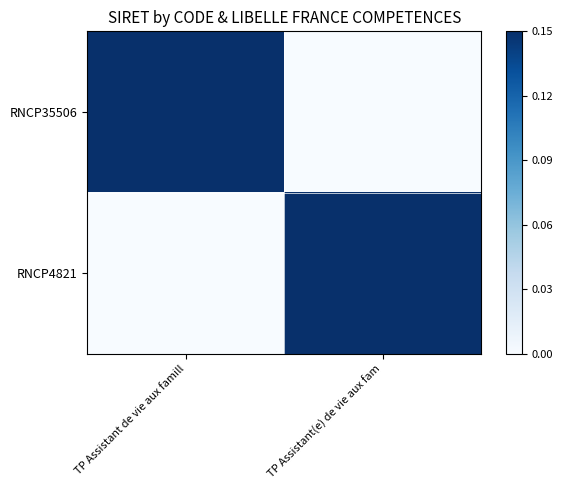

Rank the series by their maximum value, from lowest to highest.

RNCP35506, RNCP4821